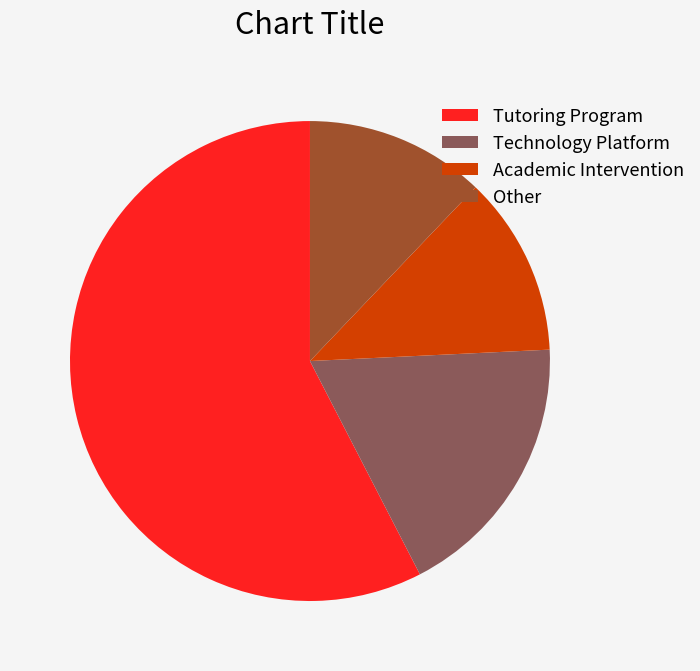

Is the sum of Other and Technology Platform greater than half?

No